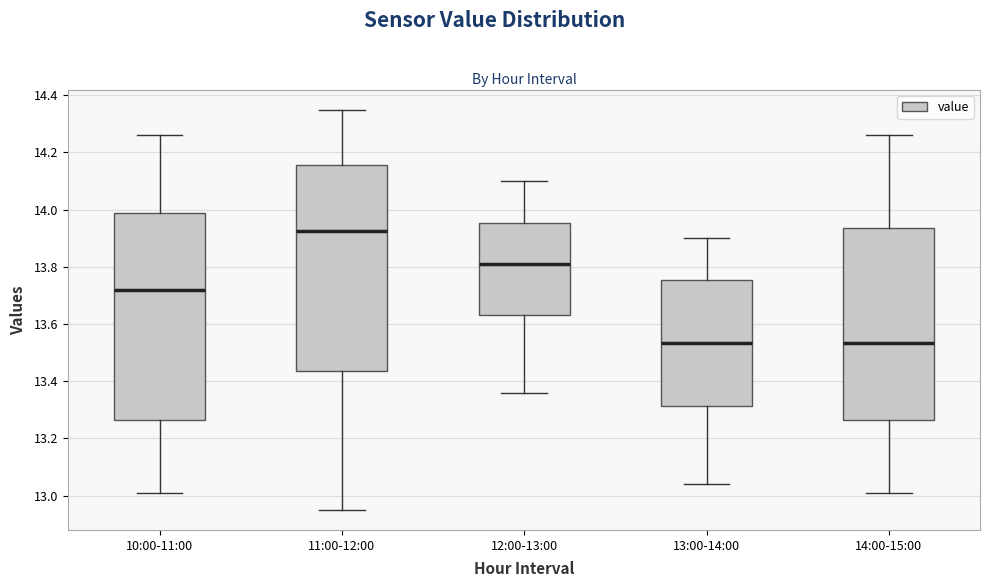

Where does the median line of the box for 13:00-14:00 sit on the y-axis? The values are not printed on the chart, so give them approximately, as read against the axis.

13.54